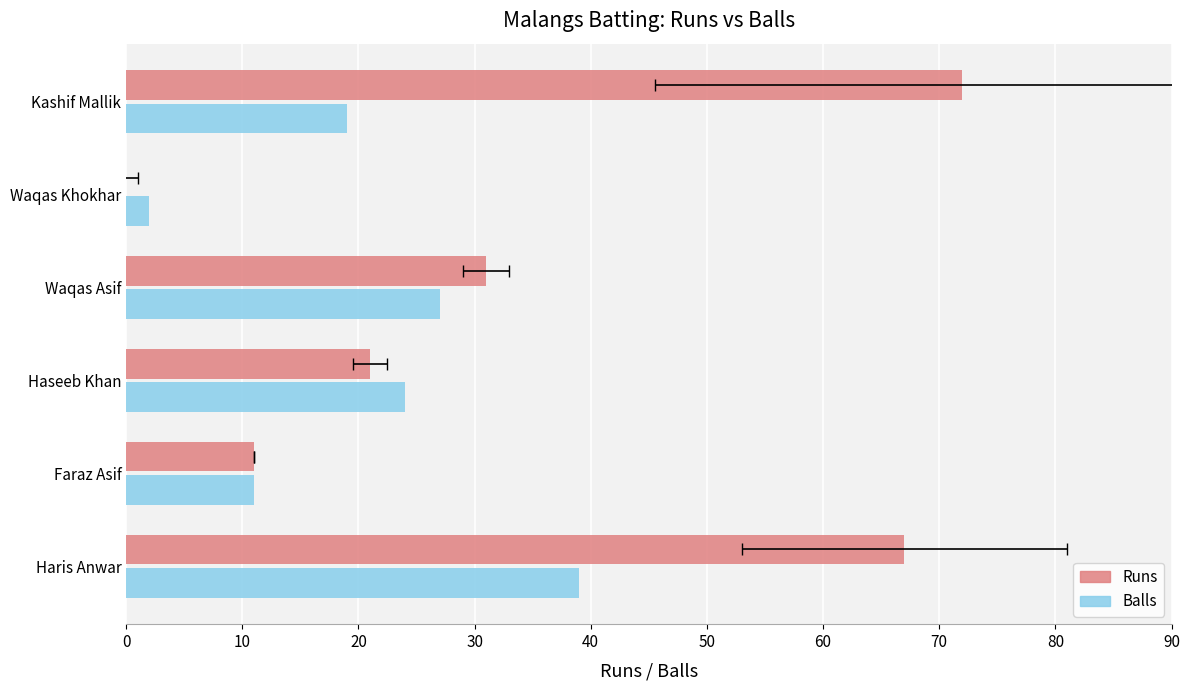

Read the Balls value at Kashif Mallik, to the nearest 5.

20